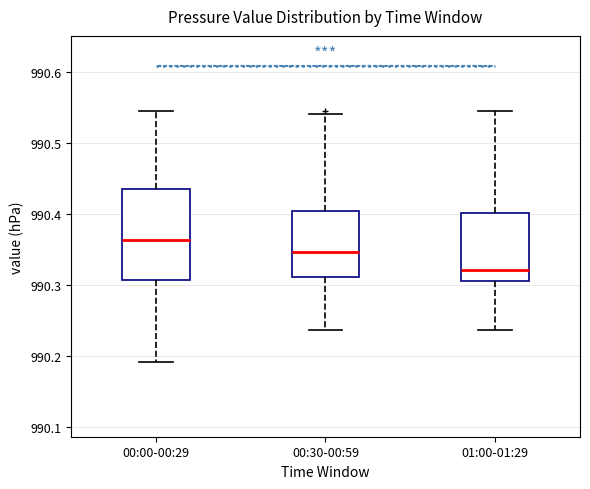

Where does the median line of the box for 00:00-00:29 sit on the y-axis? The values are not printed on the chart, so give them approximately, as read against the axis.

990.36